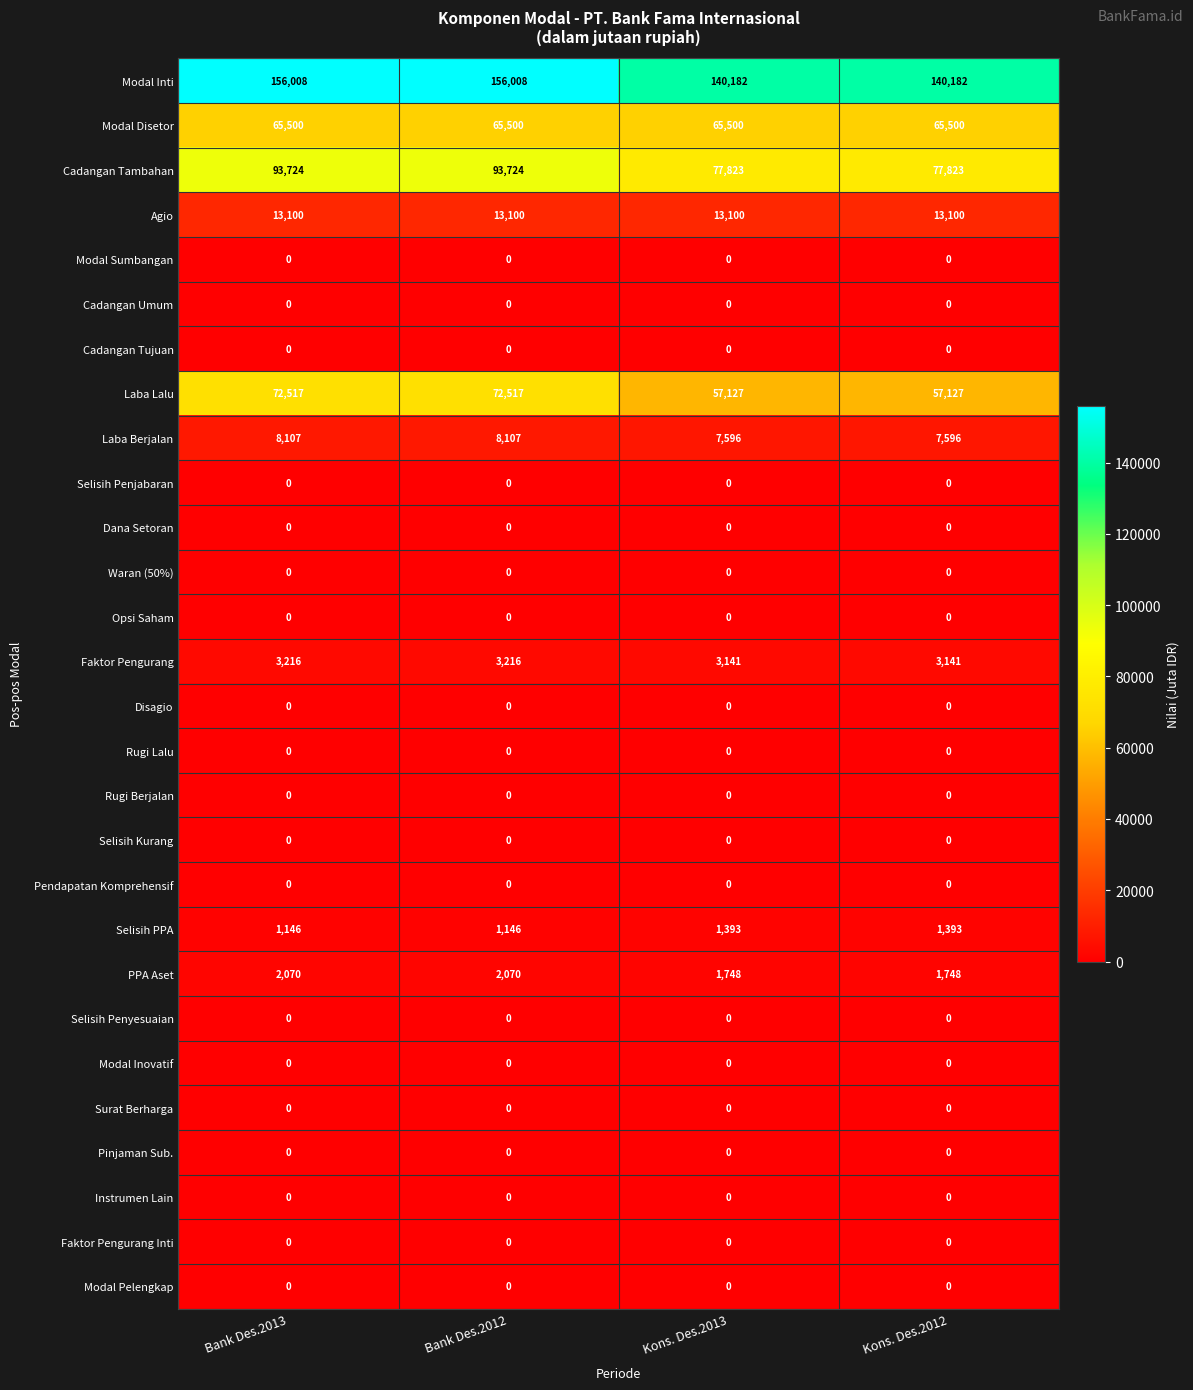

Is the value of Modal Pelengkap at Kons. Des.2013 greater than the value of Laba Lalu at Bank Des.2012?

No